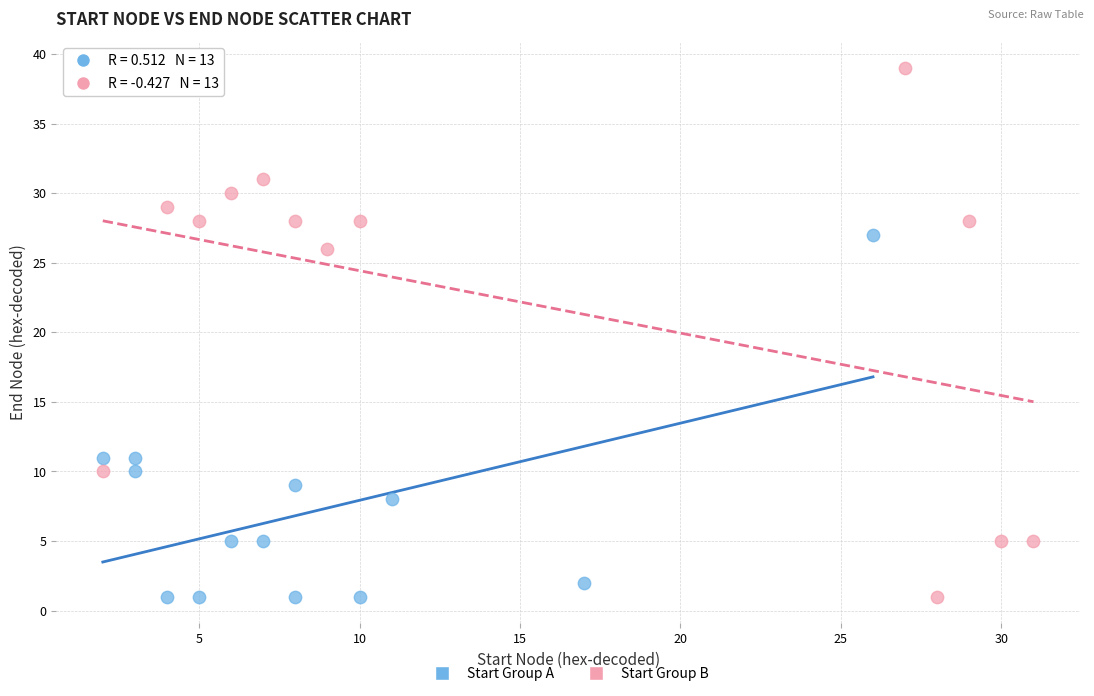

What are all the series names shown in the legend?

Start Group A, Start Group B